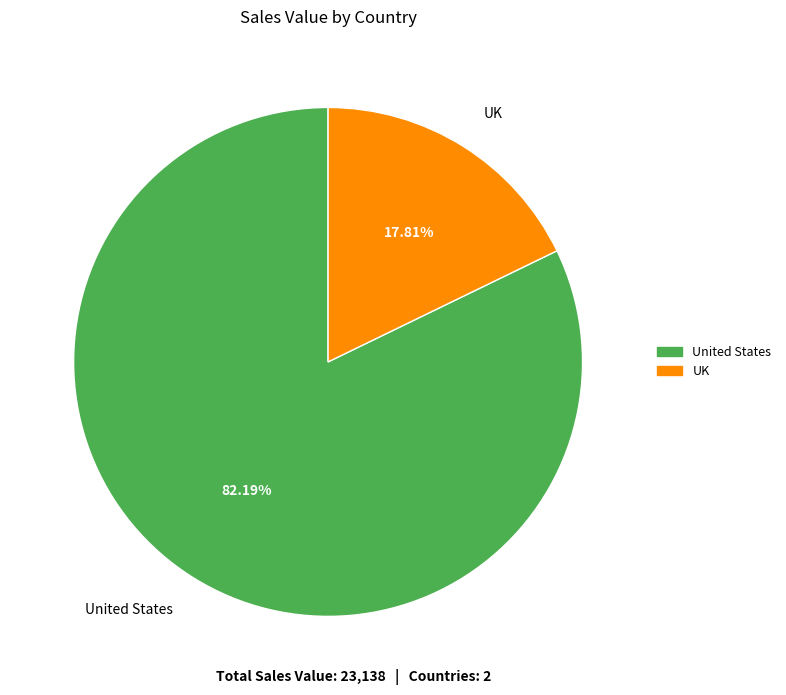

Between United States and UK, which is larger?

United States